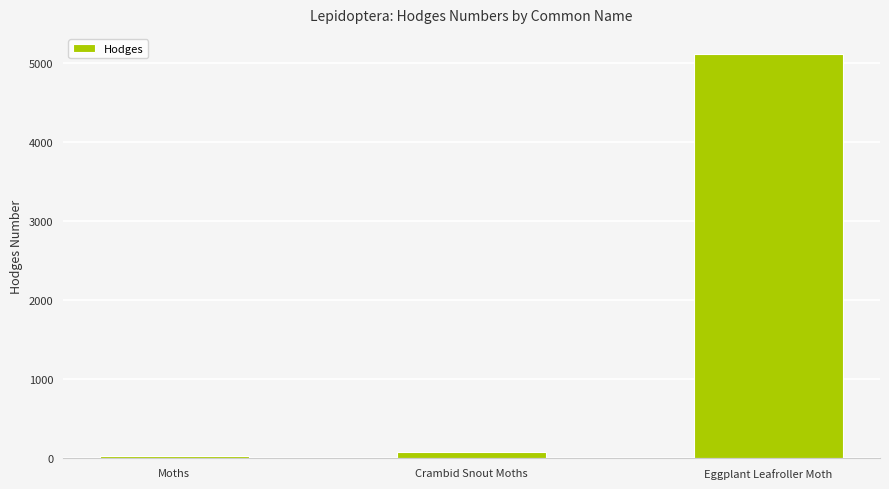

What is the sum of the values at Eggplant Leafroller Moth and Moths?

5136.0